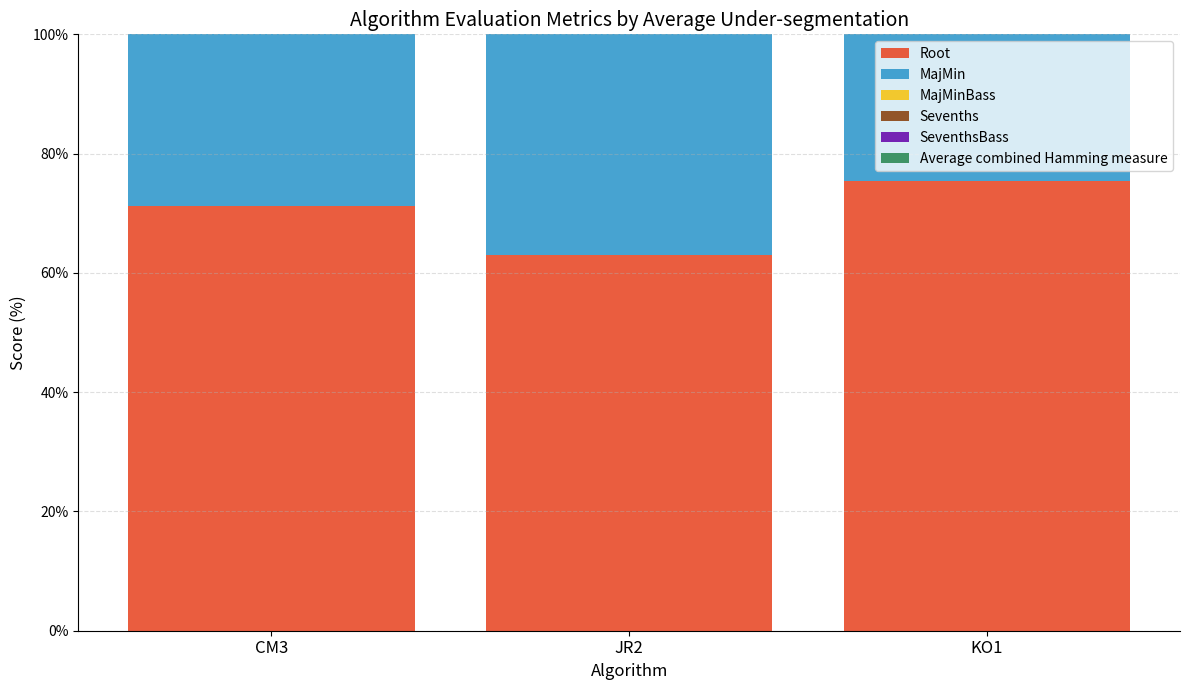

Rank the series at CM3 from highest to lowest value.

Average combined Hamming measure, Root, MajMin, MajMinBass, Sevenths, SeventhsBass